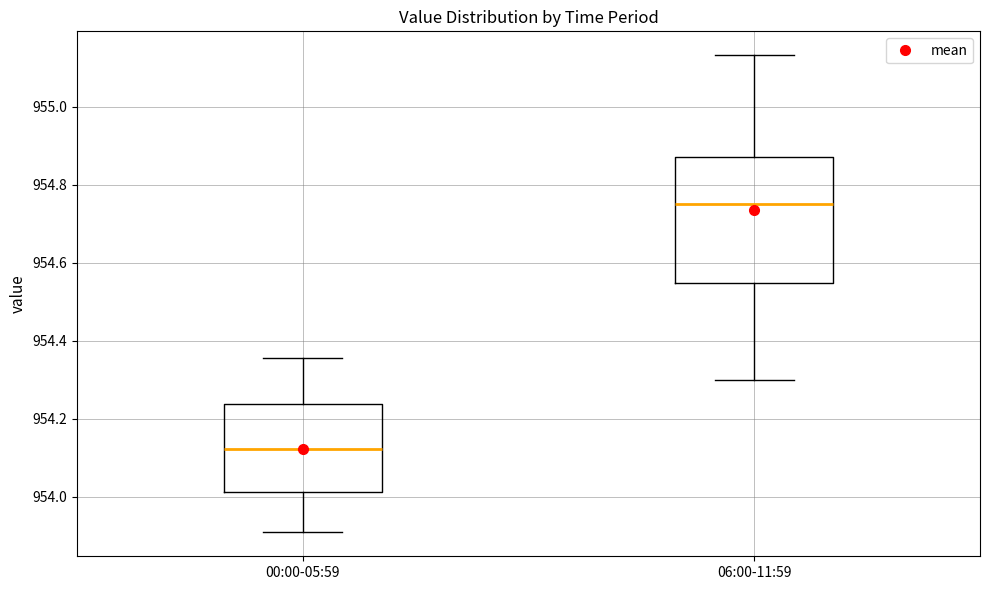

Reading left to right, transcribe this box plot: for each box, give where its median line is, the range the box spans, and where its two whiskers end, as read against the y-axis. The values are not printed on the chart, so give them approximately, as read against the axis.

00:00-05:59: median 954.12, box 954.02 to 954.24, whiskers 953.90 to 954.36
06:00-11:59: median 954.76, box 954.54 to 954.88, whiskers 954.30 to 955.14